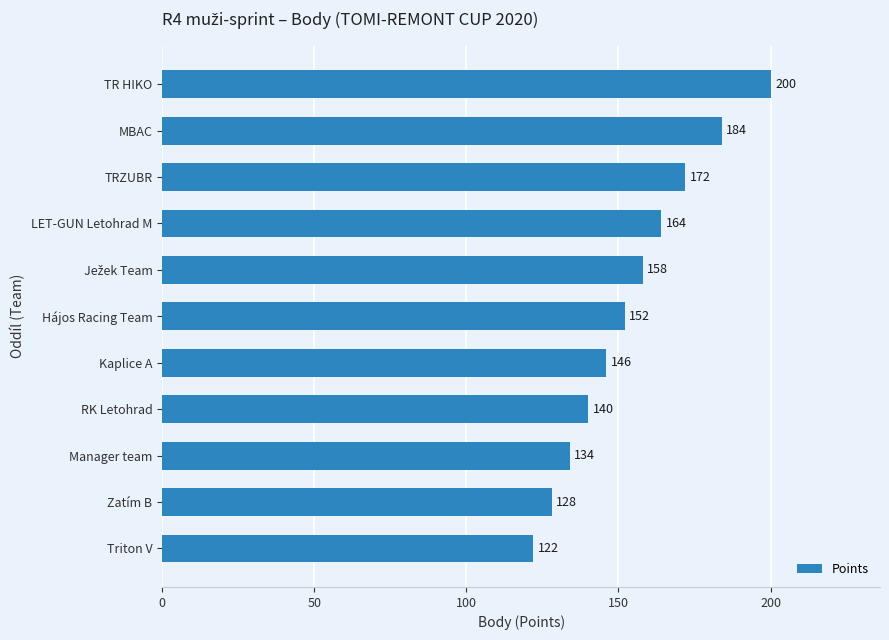

Which has a higher value, Hájos Racing Team or Kaplice A?

Hájos Racing Team